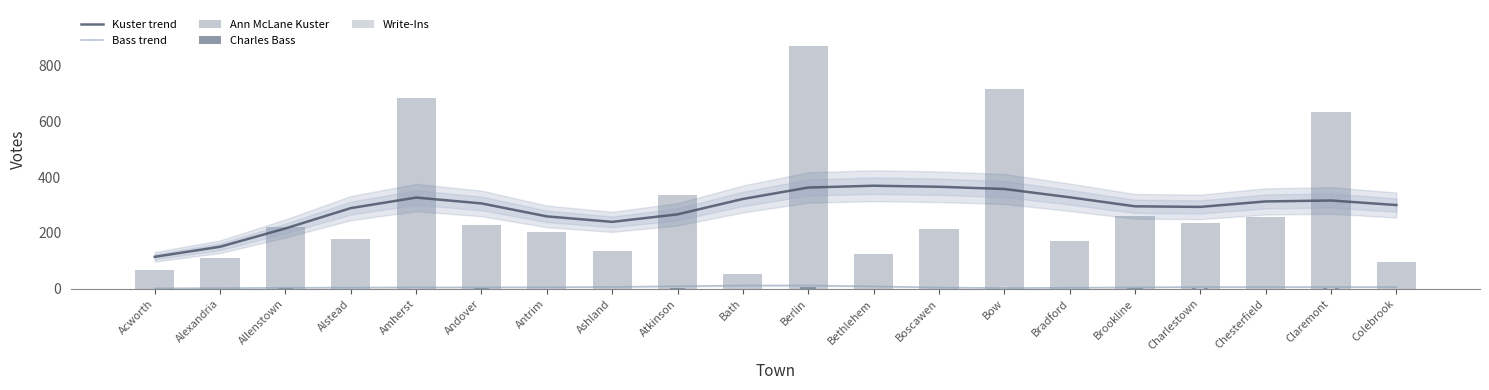

Rank the series at Chesterfield from highest to lowest value.

Kuster trend, Ann McLane Kuster, Bass trend, Write-Ins, Charles Bass